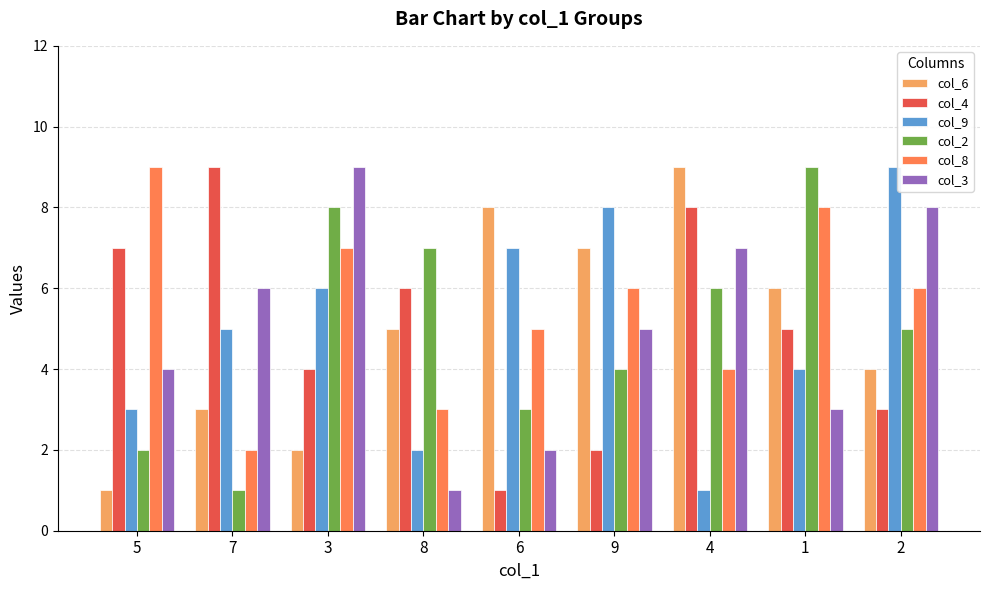

What is the sum of all col_3 values?

45